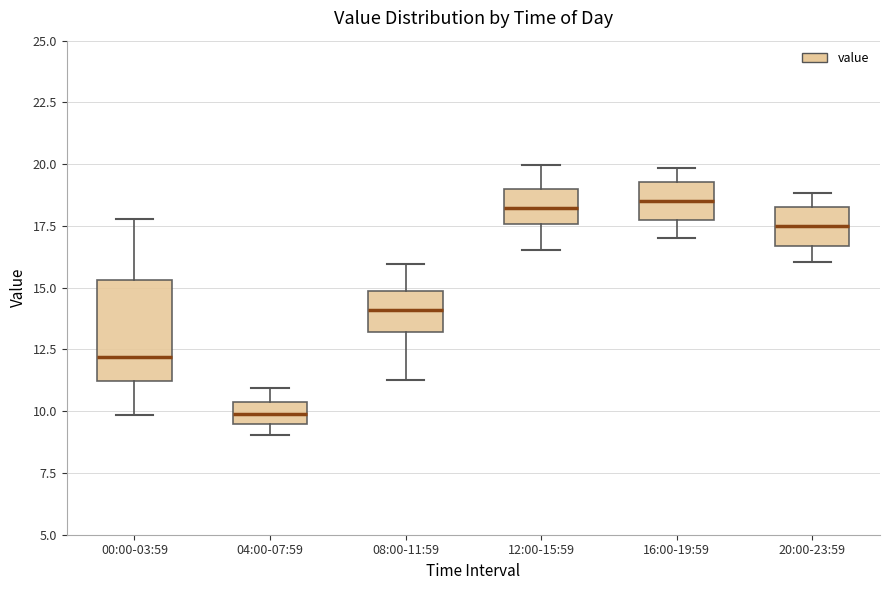

Reading left to right, transcribe this box plot: for each box, give where its median line is, the range the box spans, and where its two whiskers end, as read against the y-axis. The values are not printed on the chart, so give them approximately, as read against the axis.

00:00-03:59: median 12.0, box 11.0 to 15.5, whiskers 10.0 to 18.0
04:00-07:59: median 10.0, box 9.5 to 10.5, whiskers 9.0 to 11.0
08:00-11:59: median 14.0, box 13.0 to 15.0, whiskers 11.5 to 16.0
12:00-15:59: median 18.0, box 17.5 to 19.0, whiskers 16.5 to 20.0
16:00-19:59: median 18.5, box 17.5 to 19.5, whiskers 17.0 to 20.0
20:00-23:59: median 17.5, box 16.5 to 18.5, whiskers 16.0 to 19.0